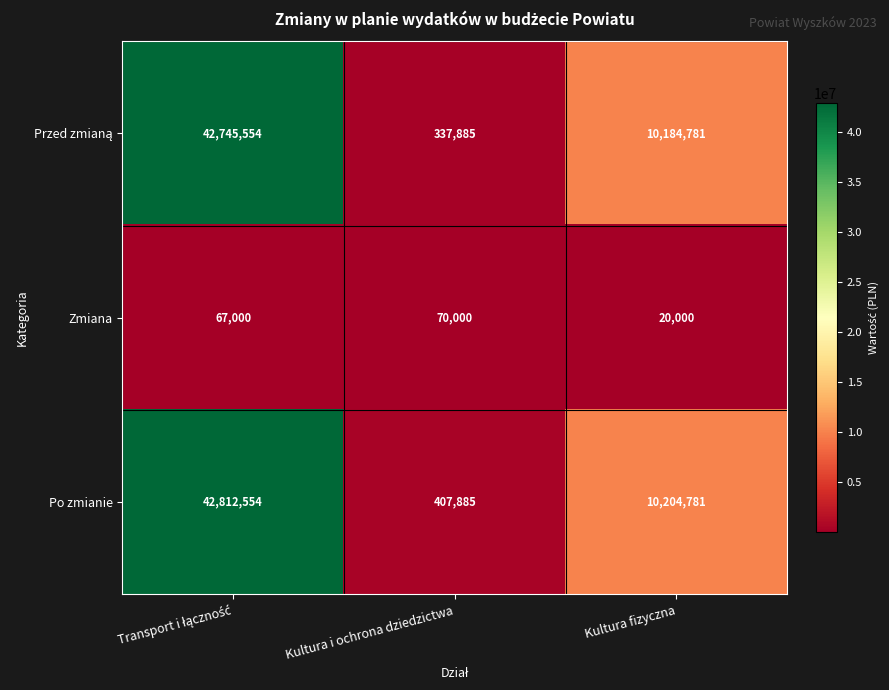

Count the Po zmianie values in the range 407885 to 42812554.

3